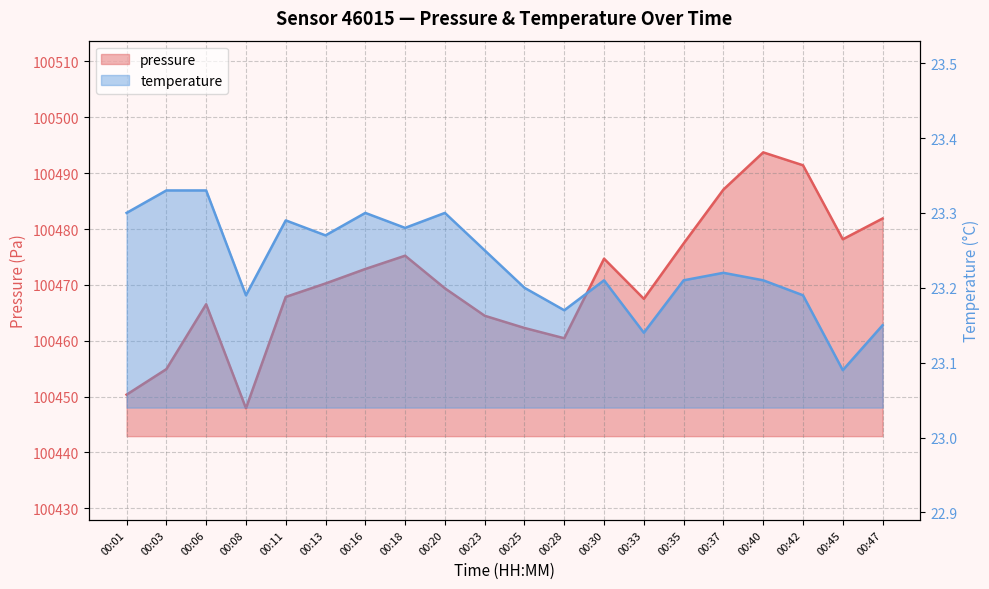

Is it true that pressure equals 100475.2 at 00:18?

True